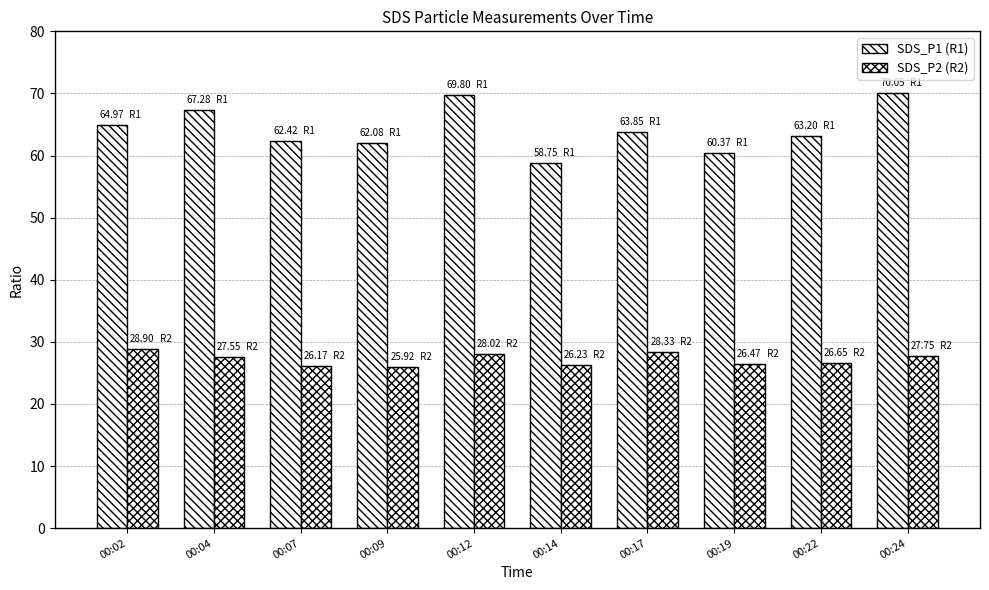

What is the minimum value shown in the chart?

25.9